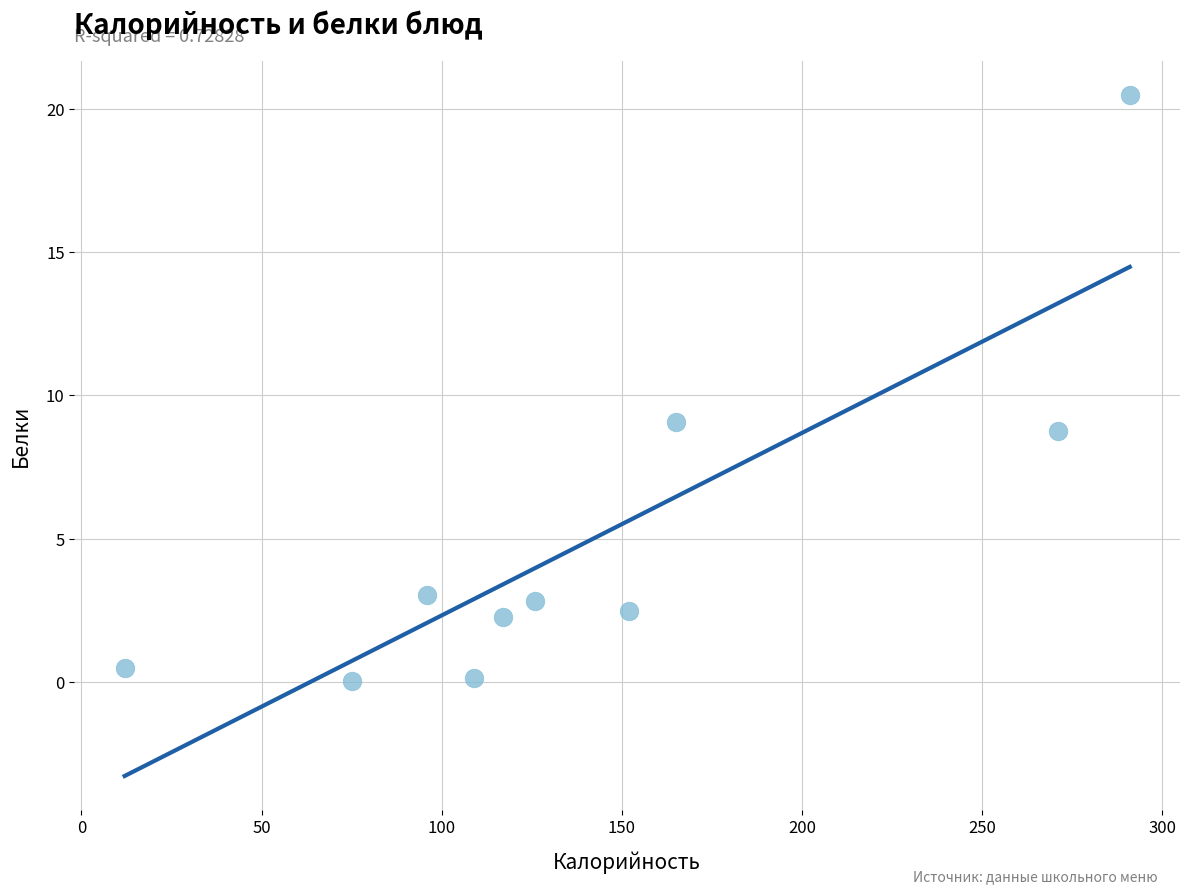

What is the average Y value?

5.0